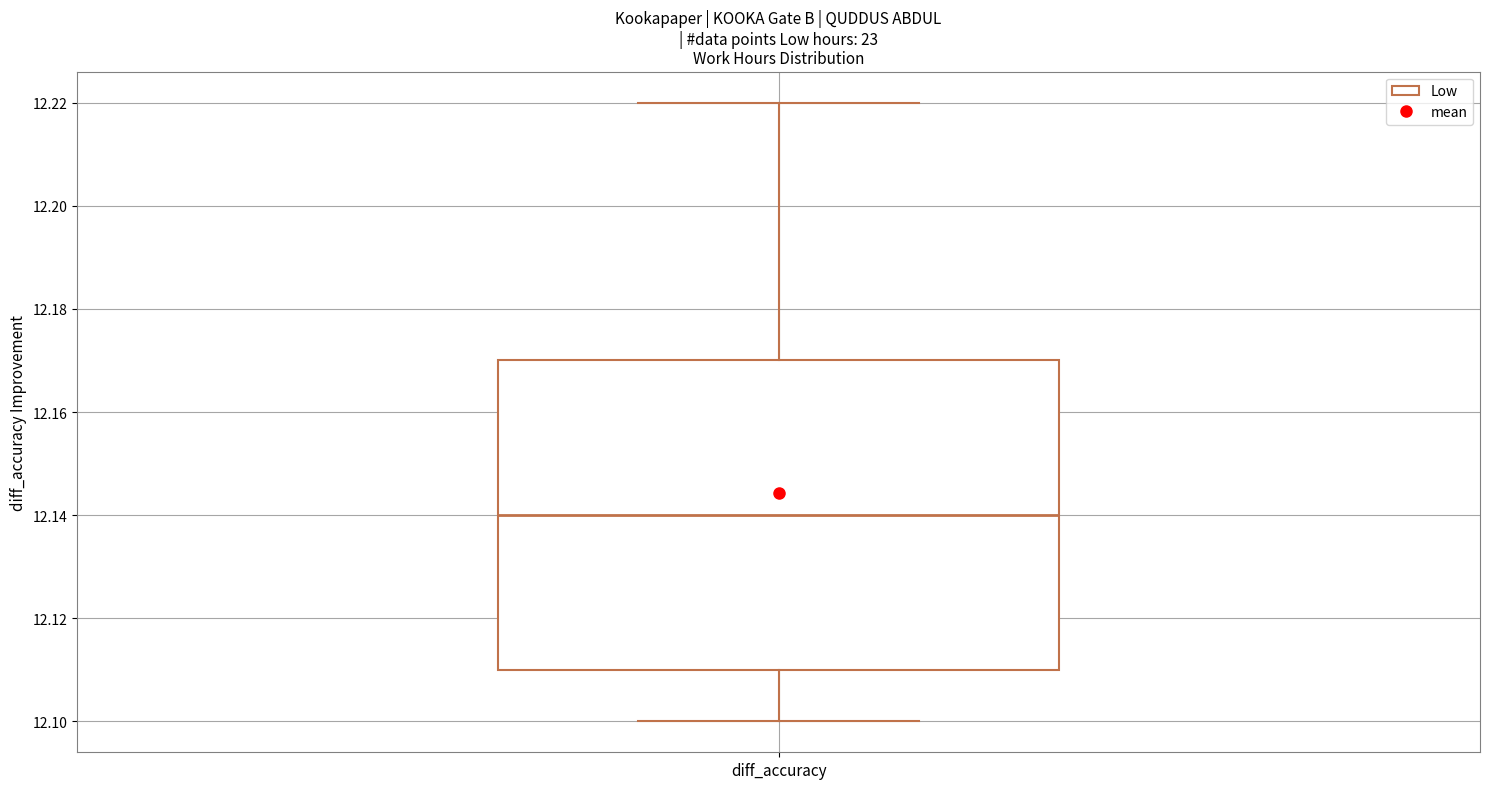

Read this box plot against the y-axis: the position of the median line, the range covered by the box, and the ends of both whiskers. The values are not printed on the chart, so give them approximately, as read against the axis.

median 12.14, box 12.11 to 12.17, whiskers 12.10 to 12.22